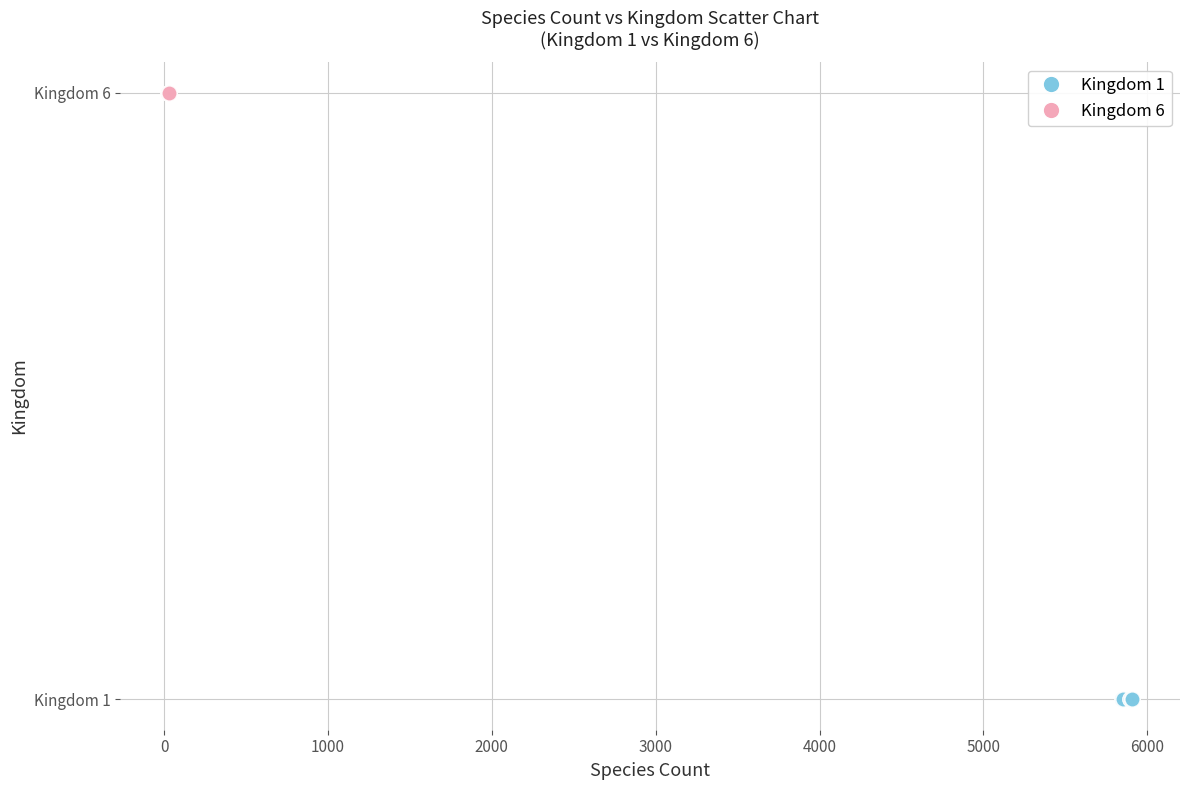

What are all the series names shown in the legend?

Kingdom 1, Kingdom 6